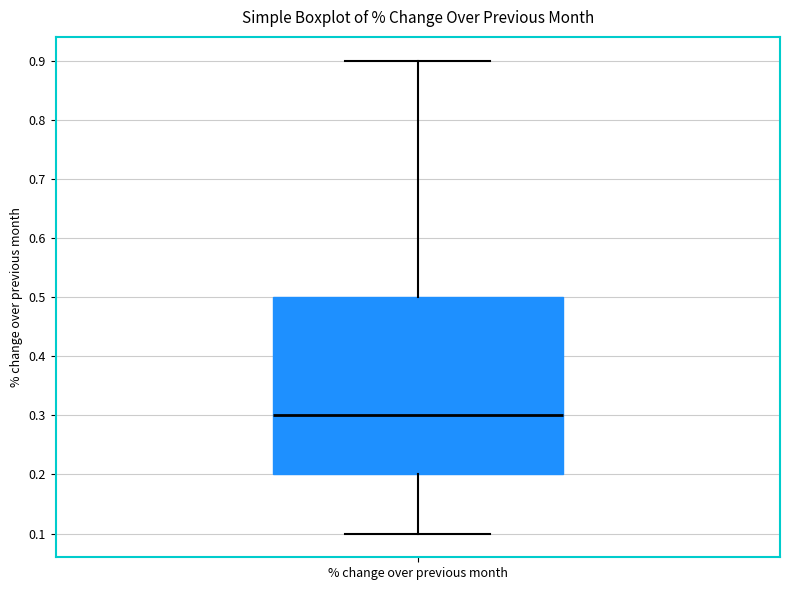

Transcribe this box plot: give where the median line is, the range the box spans, and where the two whiskers end, as read against the y-axis. The values are not printed on the chart, so give them approximately, as read against the axis.

median 0.3, box 0.2 to 0.5, whiskers 0.1 to 0.9